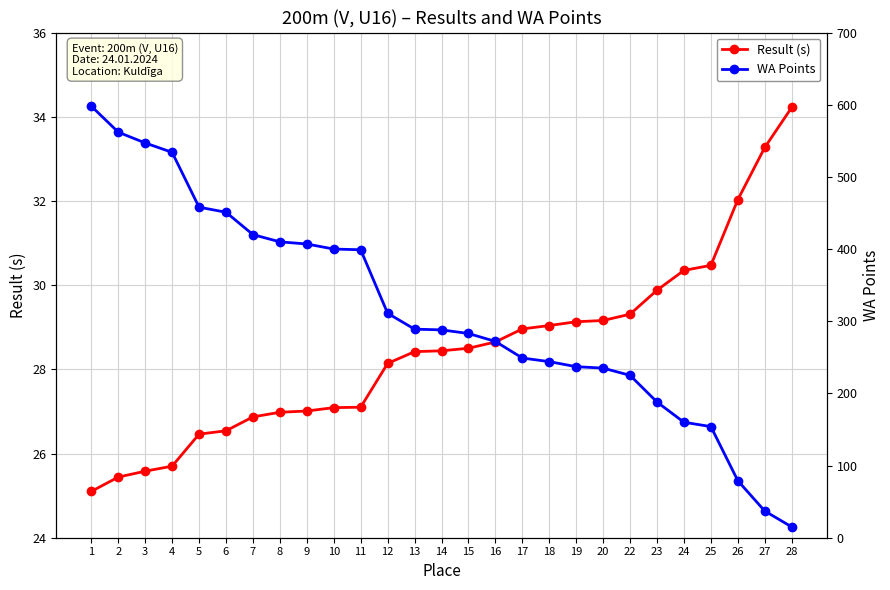

At how many categories does at least one series exceed 82?

24